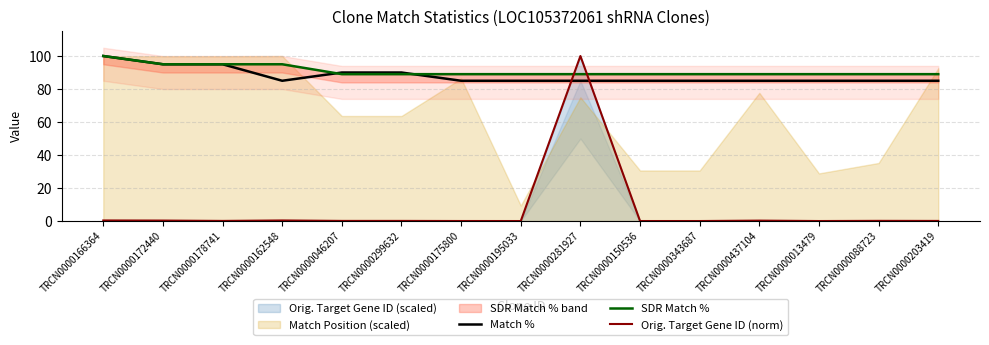

What is the label of the 13th point from the left?

TRCN0000013479